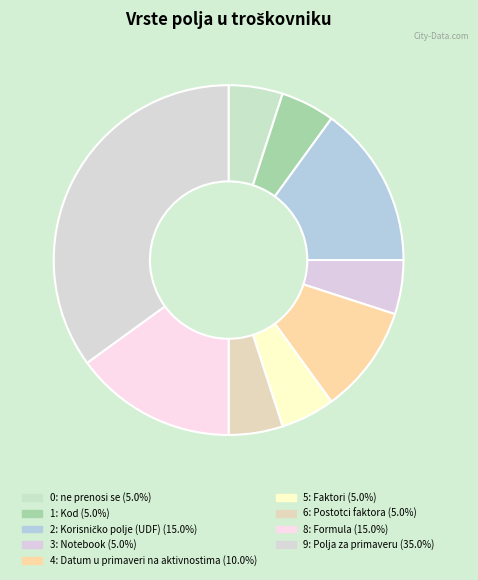

What is the largest slice in the pie chart?

9: Polja za primaveru